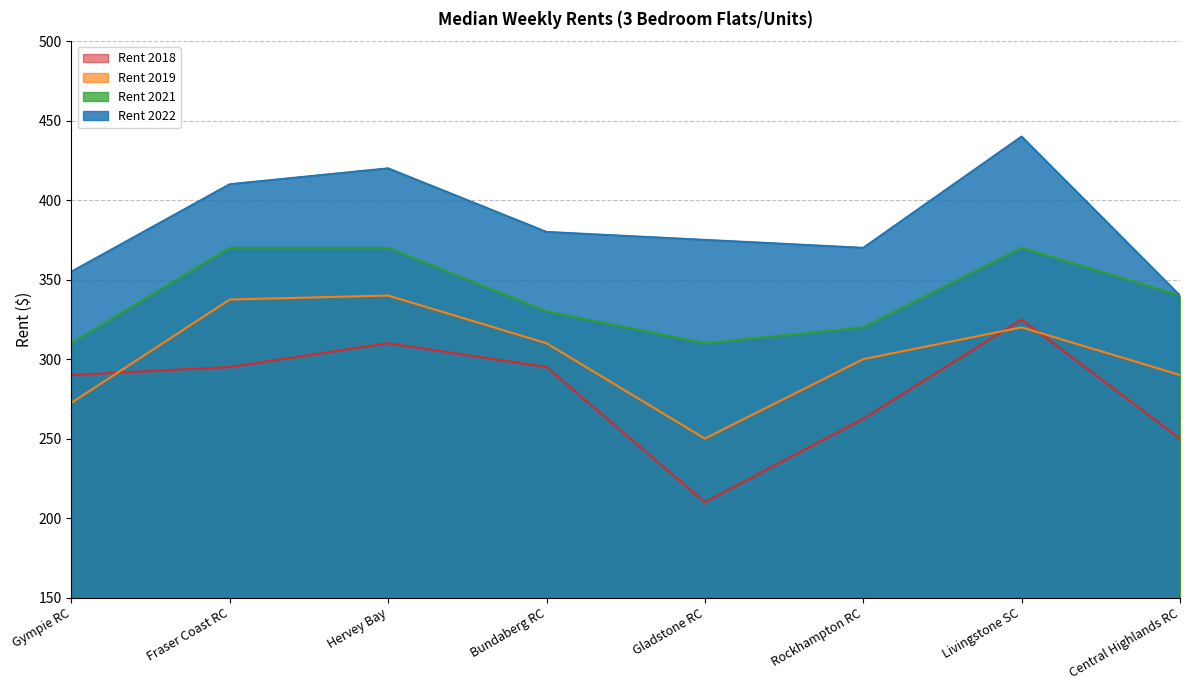

Which series has the largest total across all categories?

Rent 2022